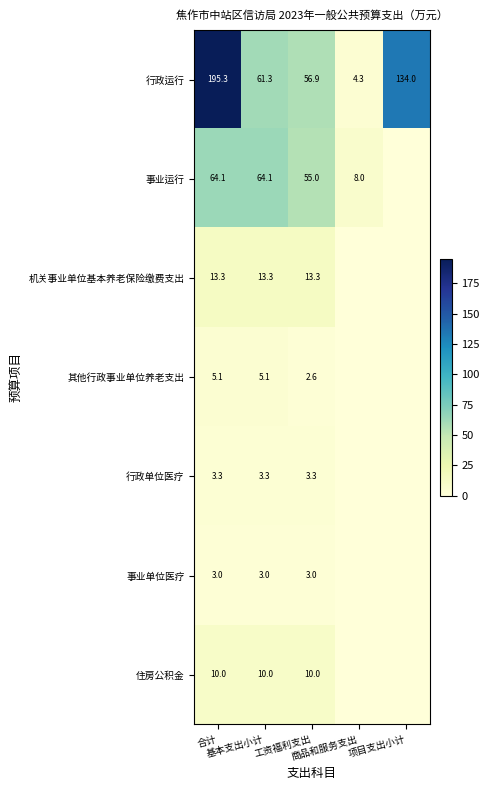

At which label is 机关事业单位基本养老保险缴费支出 closest to 6?

商品和服务支出